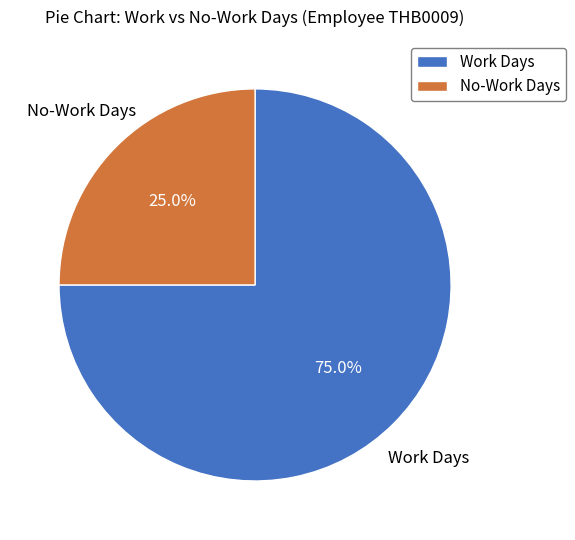

Rank the categories by value from highest to lowest.

Work Days, No-Work Days